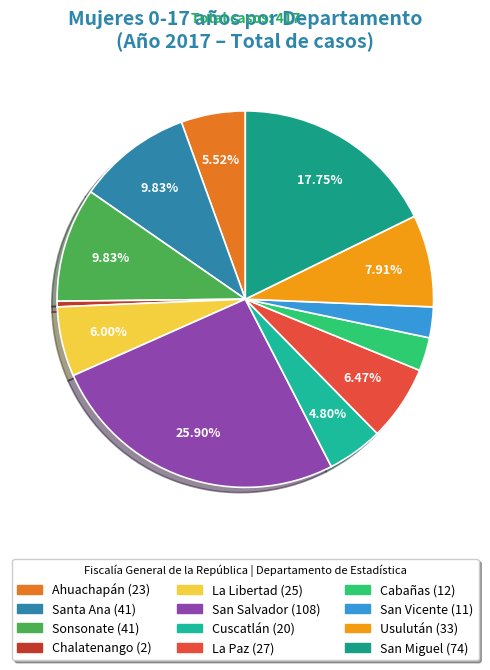

Combined, do Sonsonate and Usulután account for over 50%?

No